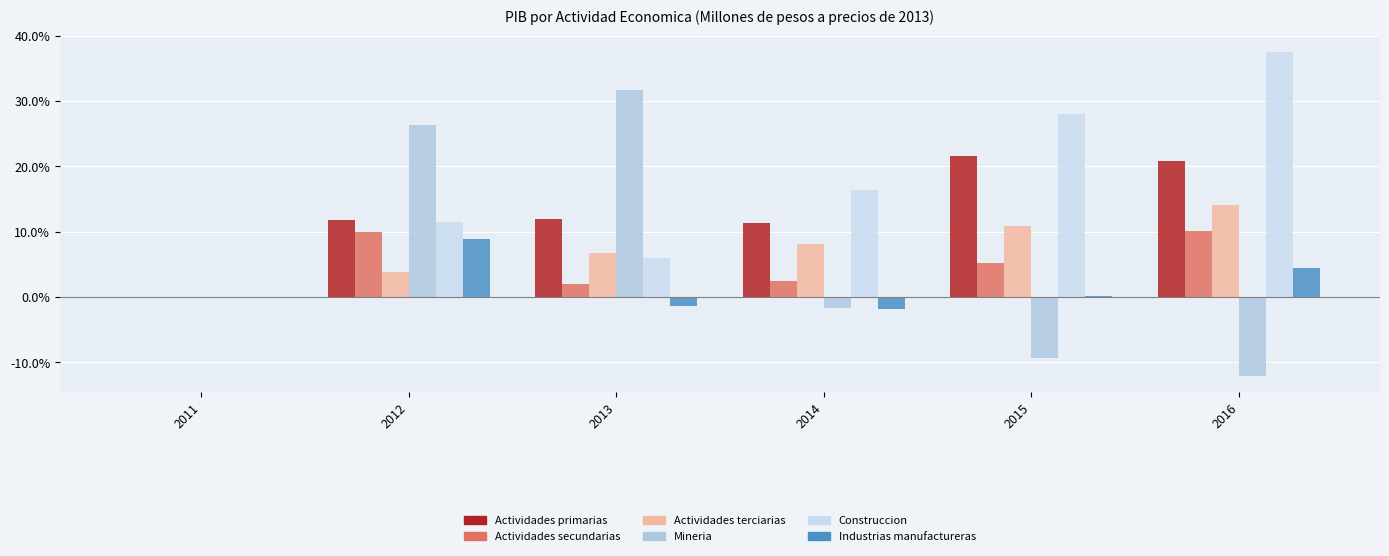

Reading left to right, list all the values displayed in this chart.

Actividades primarias: 2011=0.0	2012=11.7	2013=12.0	2014=11.3	2015=21.6	2016=20.9
Actividades secundarias: 2011=0.0	2012=10.0	2013=1.9	2014=2.5	2015=5.2	2016=10.0
Actividades terciarias: 2011=0.0	2012=3.8	2013=6.7	2014=8.1	2015=10.9	2016=14.1
Mineria: 2011=0.0	2012=26.4	2013=31.7	2014=-1.6	2015=-9.4	2016=-12.1
Construccion: 2011=0.0	2012=11.4	2013=6.0	2014=16.4	2015=28.1	2016=37.6
Industrias manufactureras: 2011=0.0	2012=8.9	2013=-1.5	2014=-1.8	2015=0.2	2016=4.5